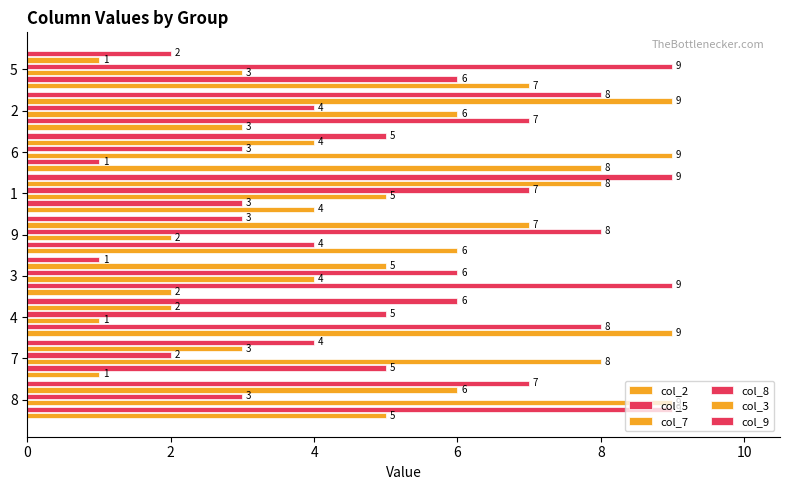

Count the number of categories in the chart.

9